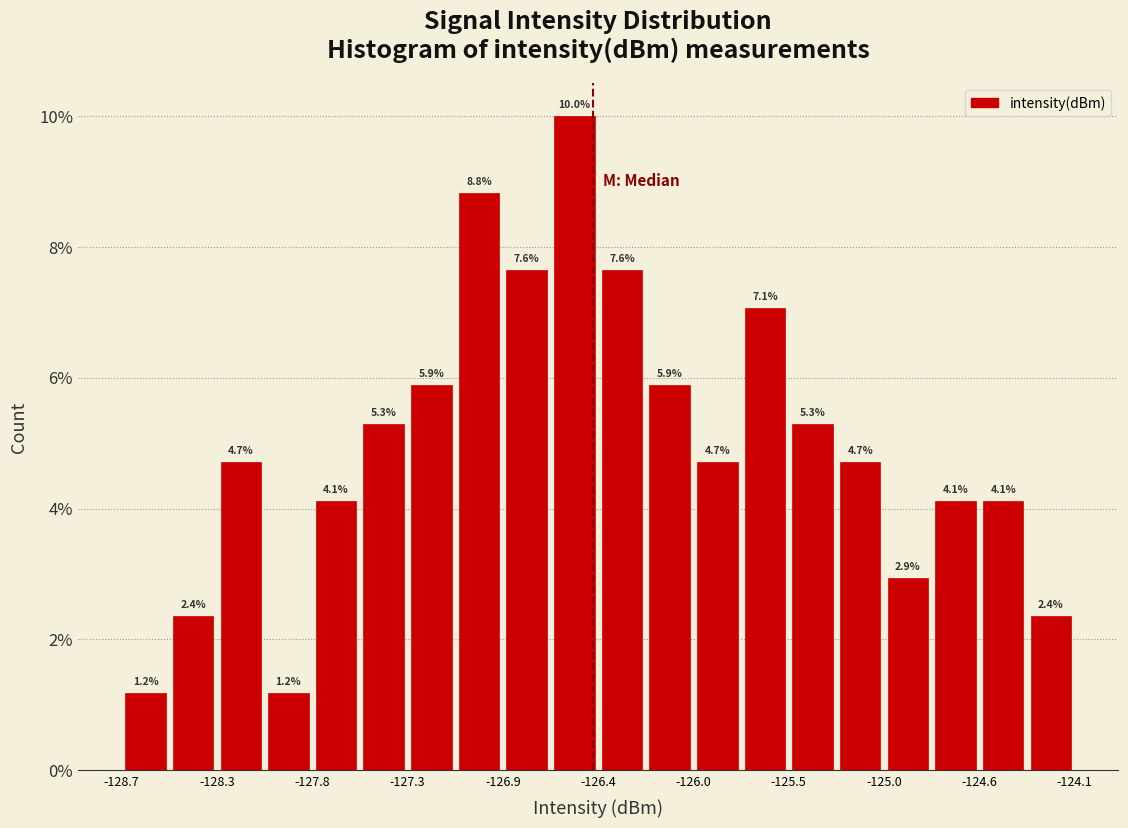

Which range on the x-axis has the tallest bar?

-126.65 to -126.40